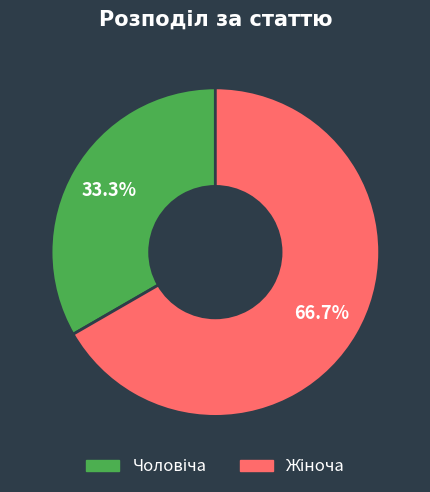

Count the number of slices in the pie.

2